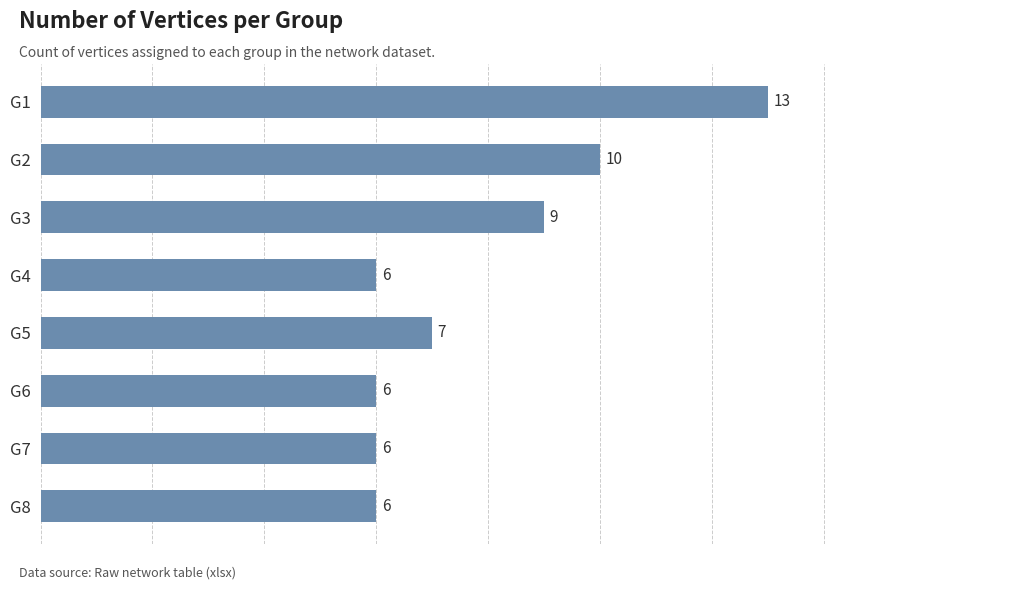

What is the difference between the second highest and minimum values?

4